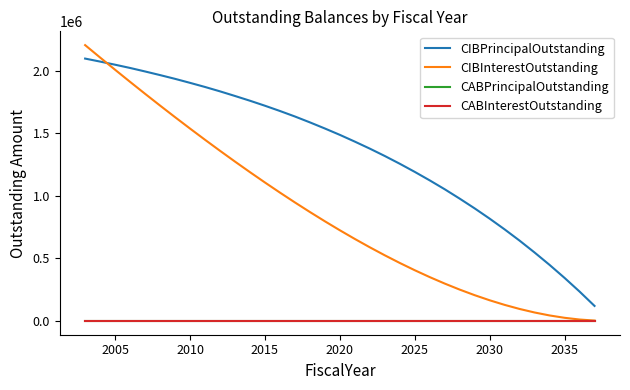

Reading left to right, what are all the values shown in this chart?

CIBPrincipalOutstanding: 2098000.0	2074000.0	2049000.0	2023000.0	1995000.0	1966000.0	1936000.0	1904000.0	1871000.0	1836000.0	1799000.0	1761000.0	1721000.0	1679000.0	1635000.0	1588000.0	1539000.0	1488000.0	1434000.0	1378000.0	1319000.0	1257000.0	1192000.0	1124000.0	1053000.0	978000.0	900000.0	818000.0	732000.0	642000.0	547000.0	448000.0	344000.0	235000.0	120000.0
CIBInterestOutstanding: 2205615.0	2106530.0	2008608.8	1911898.8	1816471.2	1722397.5	1629725.0	1538525.0	1448868.8	1360827.5	1274496.2	1189946.2	1107248.8	1026498.8	947791.2	871245.0	796978.8	725087.5	655690.0	588905.0	524851.2	463671.2	405507.5	350502.5	298798.8	250562.5	205960.0	165157.5	128345.0	95712.5	67473.8	43842.5	25032.5	11281.2	2850.0
CABPrincipalOutstanding: 0.0	0.0	0.0	0.0	0.0	0.0	0.0	0.0	0.0	0.0	0.0	0.0	0.0	0.0	0.0	0.0	0.0	0.0	0.0	0.0	0.0	0.0	0.0	0.0	0.0	0.0	0.0	0.0	0.0	0.0	0.0	0.0	0.0	0.0	0.0
CABInterestOutstanding: 0.0	0.0	0.0	0.0	0.0	0.0	0.0	0.0	0.0	0.0	0.0	0.0	0.0	0.0	0.0	0.0	0.0	0.0	0.0	0.0	0.0	0.0	0.0	0.0	0.0	0.0	0.0	0.0	0.0	0.0	0.0	0.0	0.0	0.0	0.0